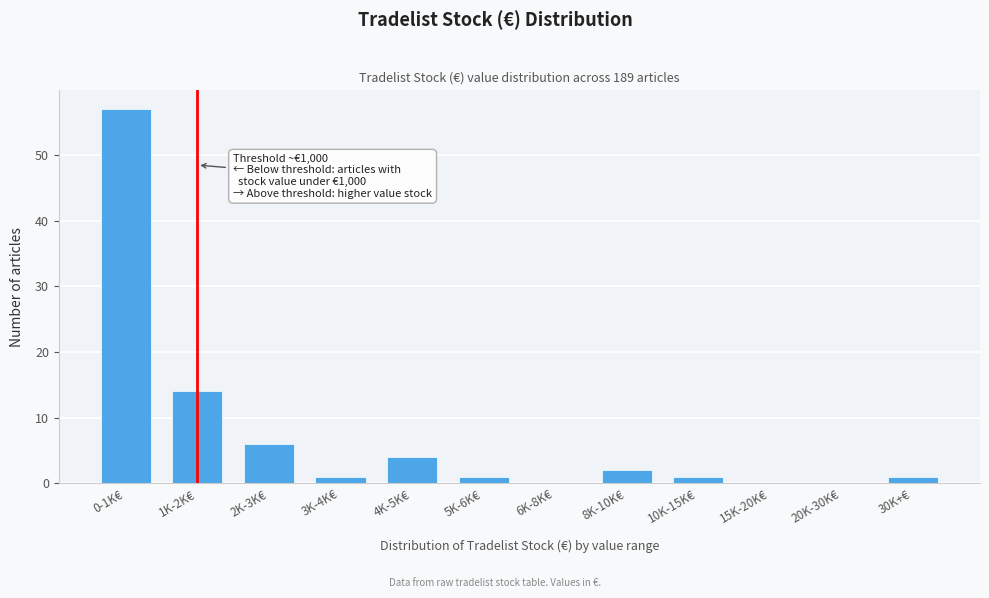

Reading left to right, list all the values displayed in this chart.

0-1K€=57	1K-2K€=14	2K-3K€=6	3K-4K€=1	4K-5K€=4	5K-6K€=1	6K-8K€=0	8K-10K€=2	10K-15K€=1	15K-20K€=0	20K-30K€=0	30K+€=1